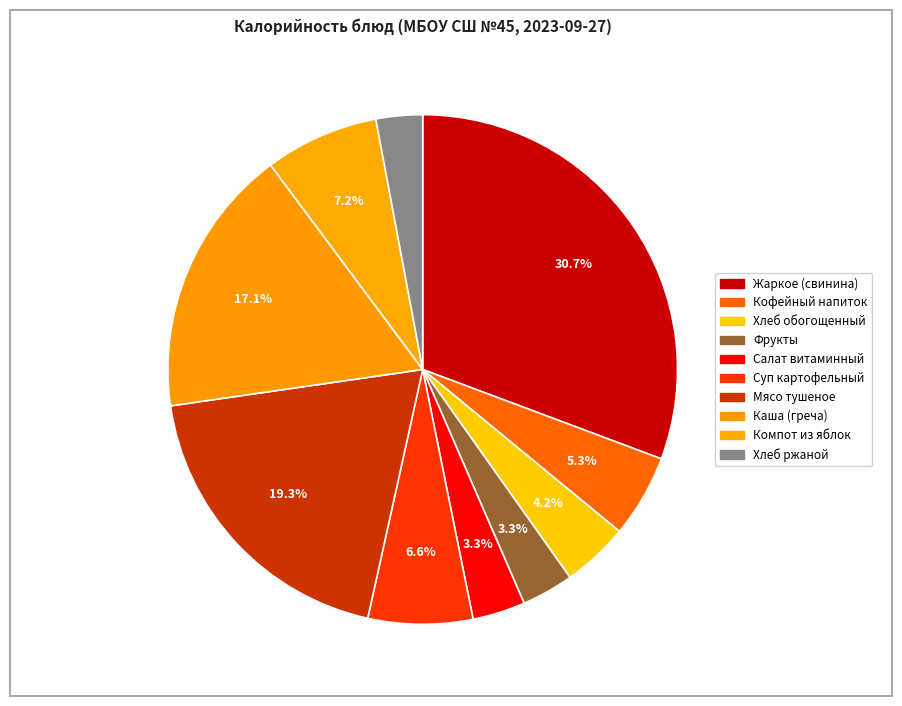

Count the number of slices in the pie.

10